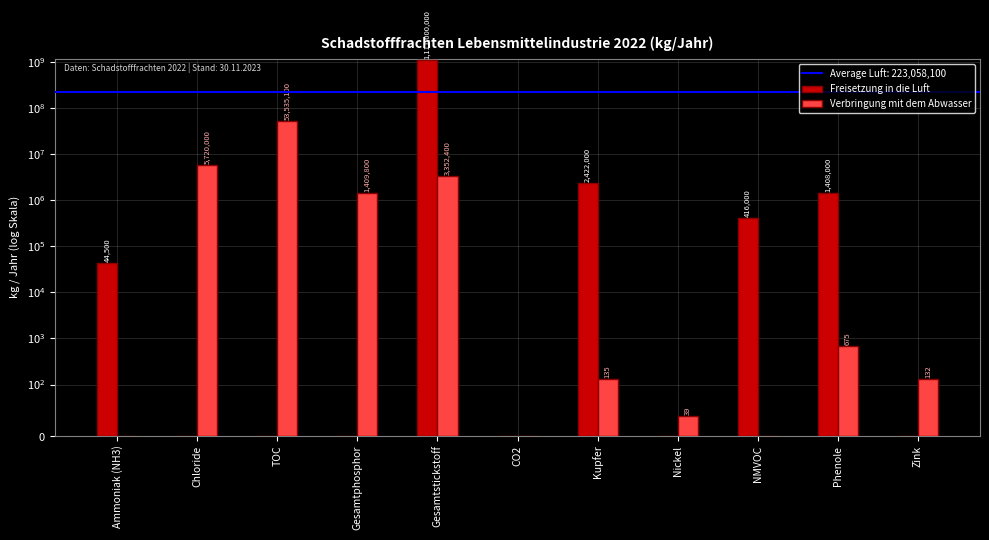

Rank the categories by Verbringung mit dem Abwasser value from lowest to highest.

Ammoniak (NH3), CO2, NMVOC, Nickel, Zink, Kupfer, Phenole, Gesamtphosphor, Gesamtstickstoff, Chloride, TOC